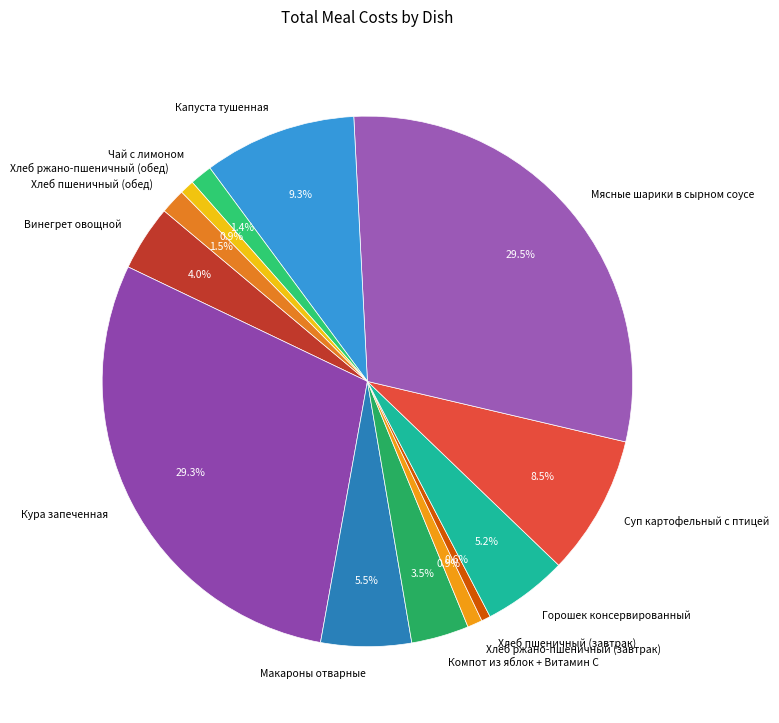

Is there a majority slice in this chart?

No